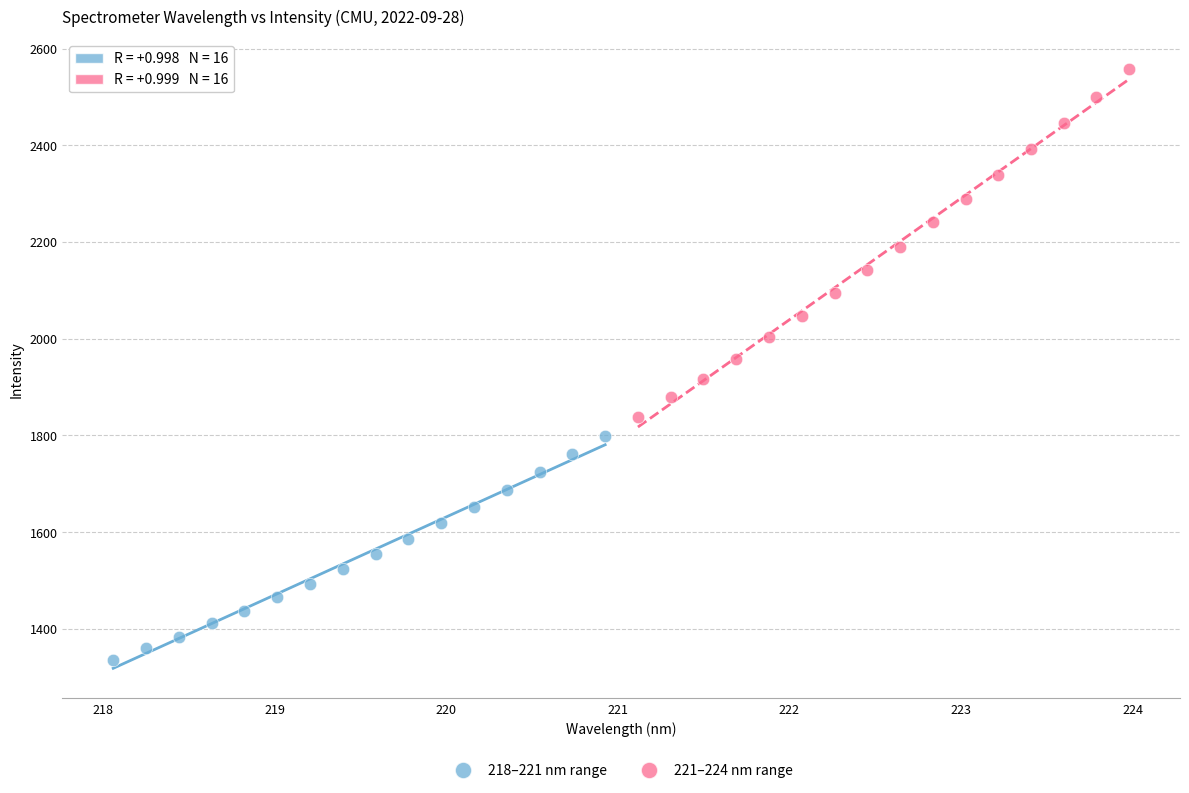

Which series reaches the minimum Y coordinate?

218–221 nm range